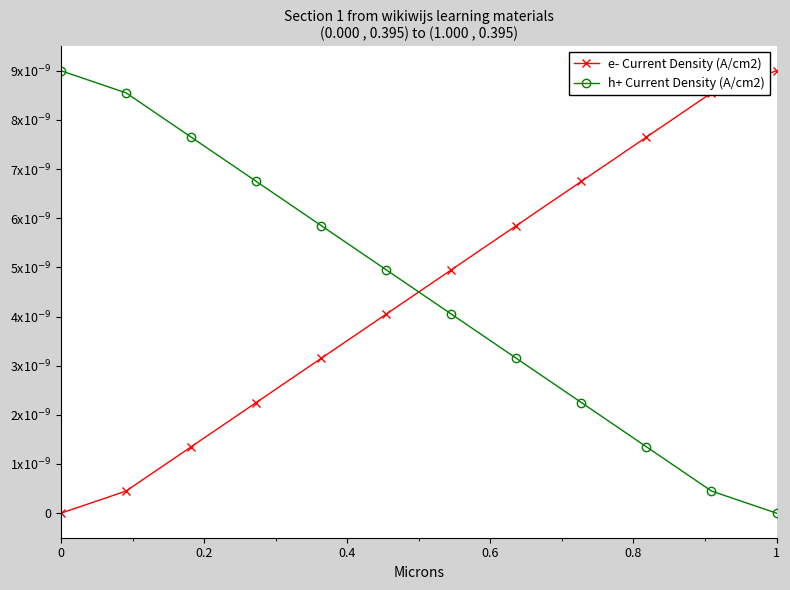

Is this an area chart (filled region under the line)?

No